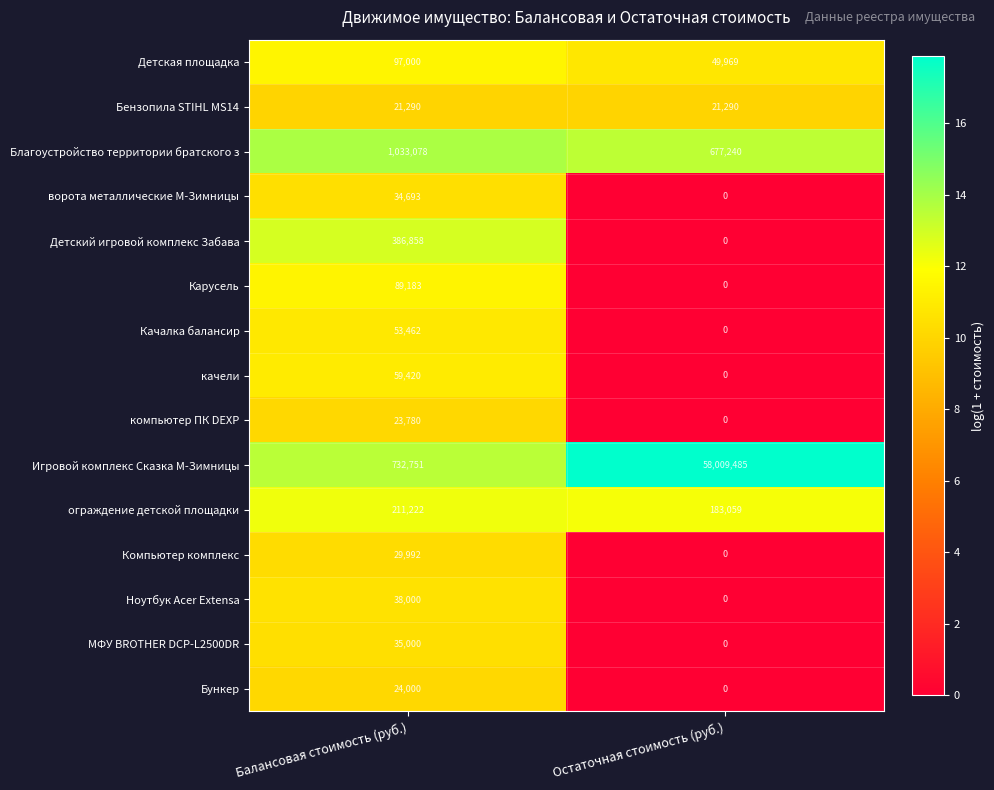

At which label is ворота металлические М-Зимницы closest to 17346?

Остаточная стоимость (руб.)